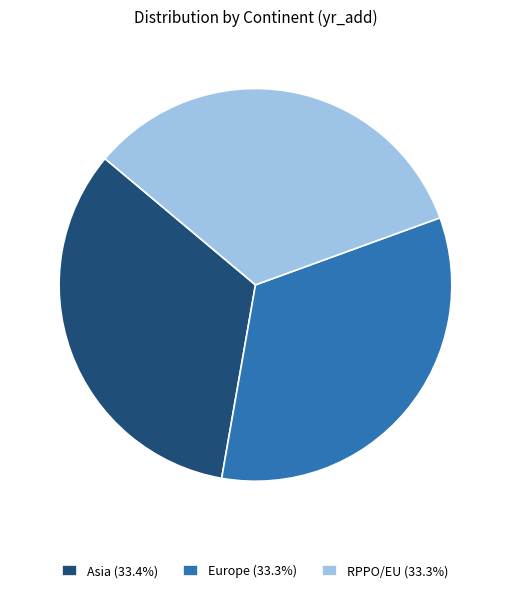

True or false: RPPO/EU accounts for 33% of the total.

True